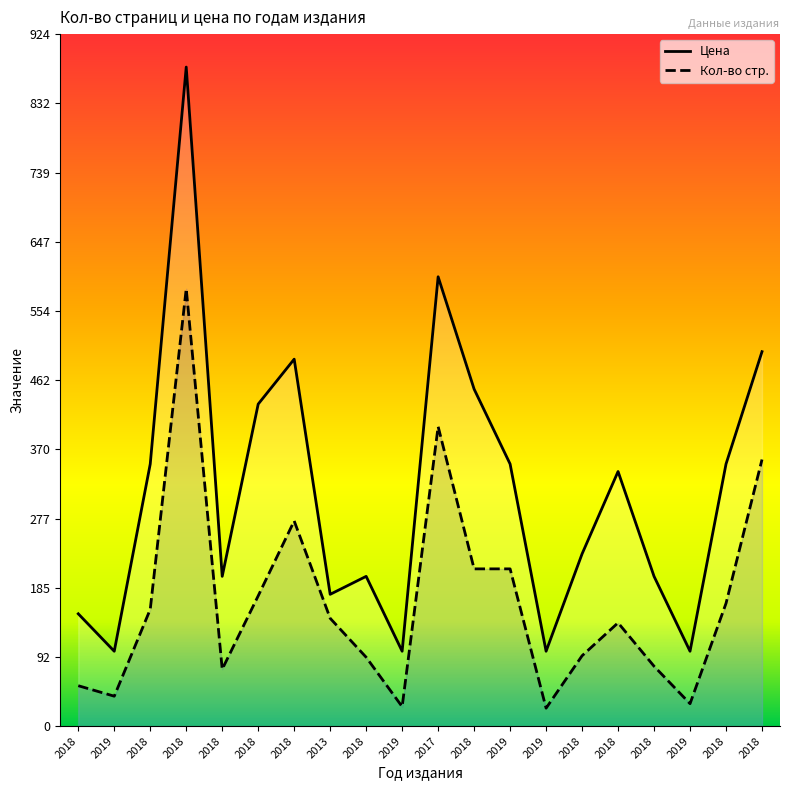

Is it true that Кол-во стр. equals 164 at 2018?

True